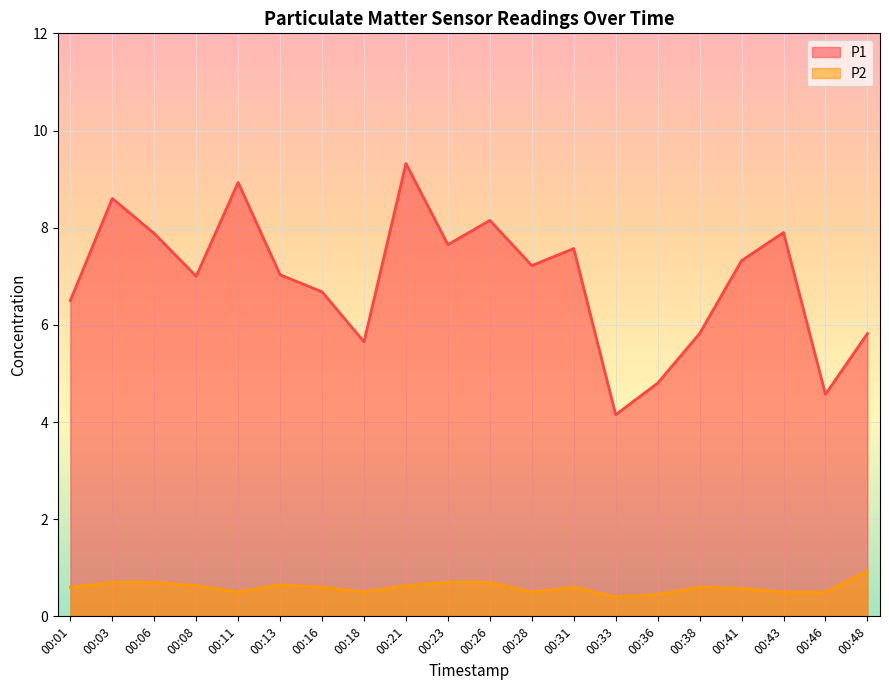

The P2 series shows 0.2 at 00:18. True or false?

False